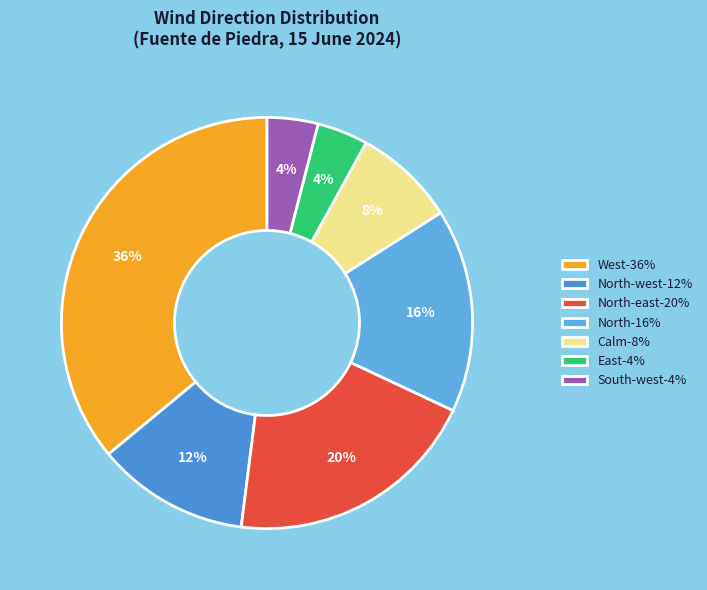

What is the largest slice in the pie chart?

West-36%